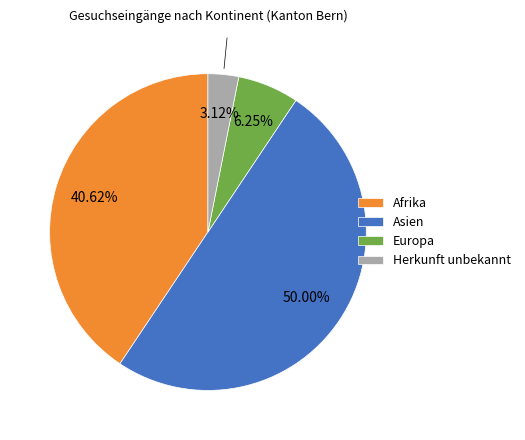

Combined, what portion of the pie is Europa and Herkunft unbekannt?

9.4%